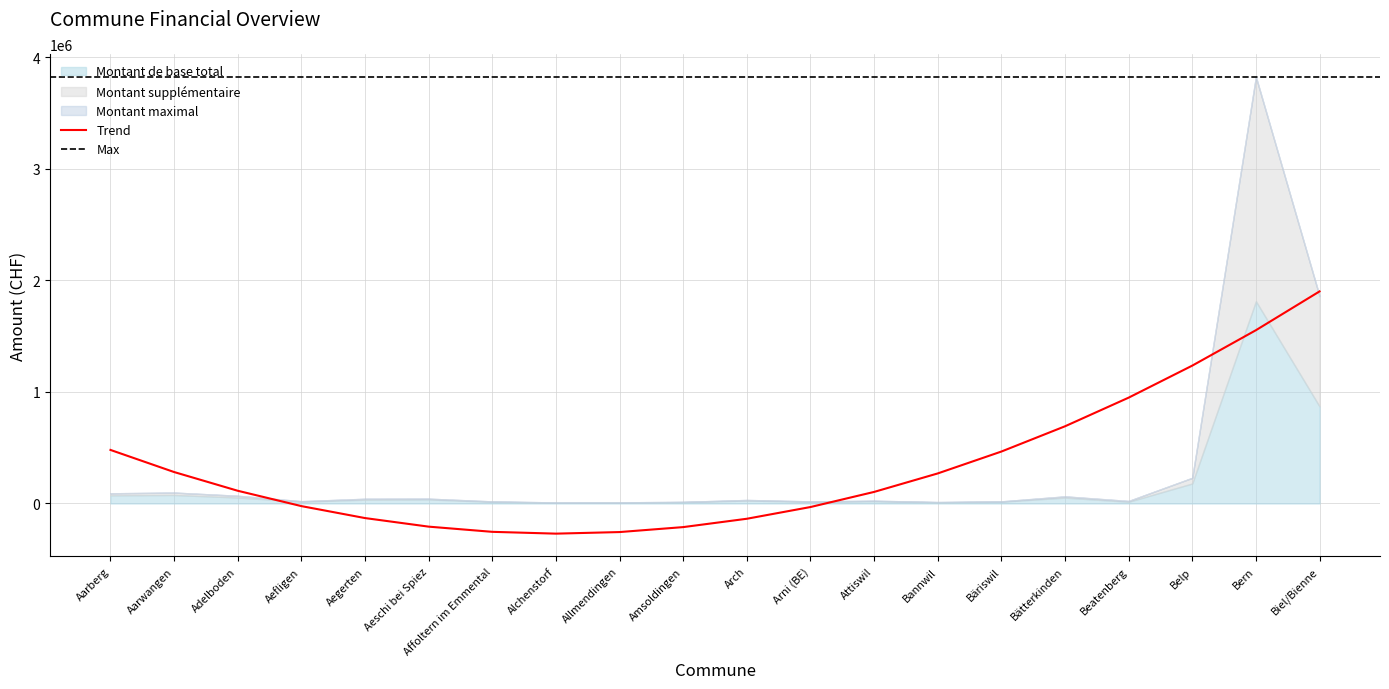

What is the spread (max minus min) of values at Bannwil?

10877.0